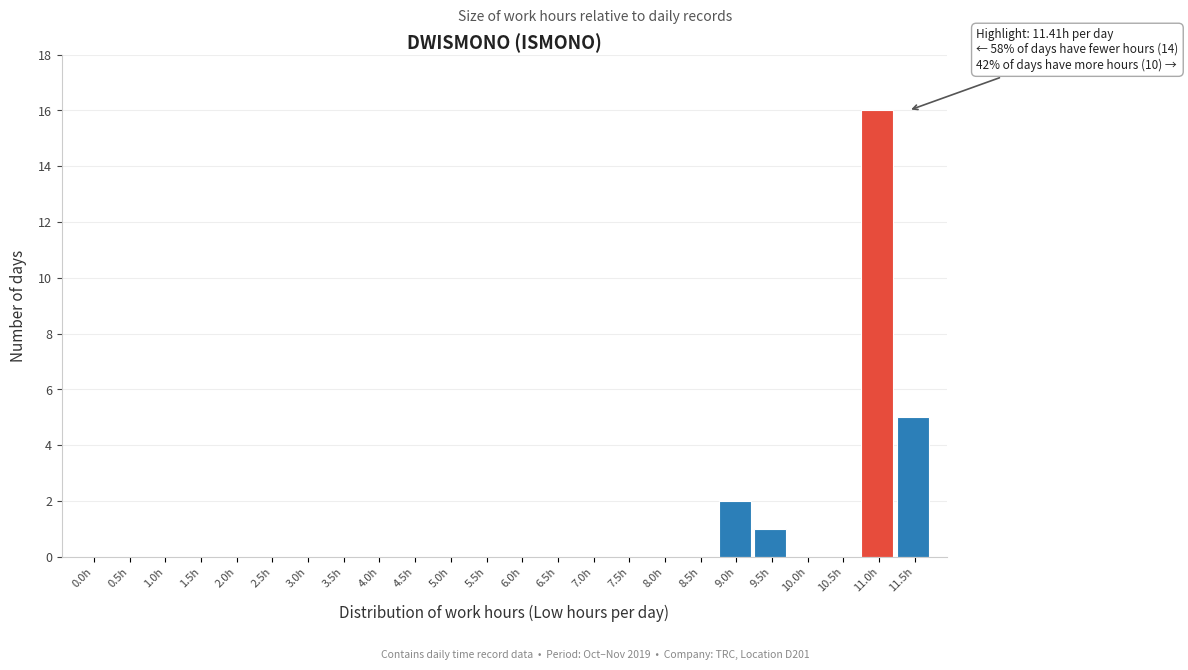

Reading left to right, list all the values displayed in this chart.

0.0h=0	0.5h=0	1.0h=0	1.5h=0	2.0h=0	2.5h=0	3.0h=0	3.5h=0	4.0h=0	4.5h=0	5.0h=0	5.5h=0	6.0h=0	6.5h=0	7.0h=0	7.5h=0	8.0h=0	8.5h=0	9.0h=2	9.5h=1	10.0h=0	10.5h=0	11.0h=16	11.5h=5